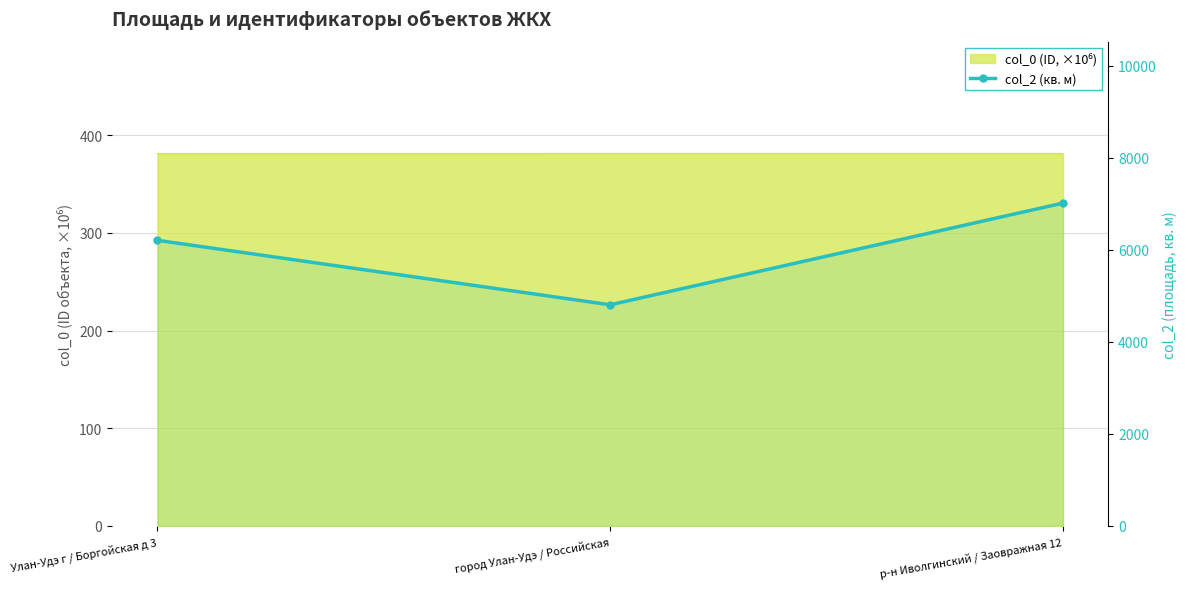

Which label corresponds to the smallest value in the chart?

город Улан-Удэ / Российская